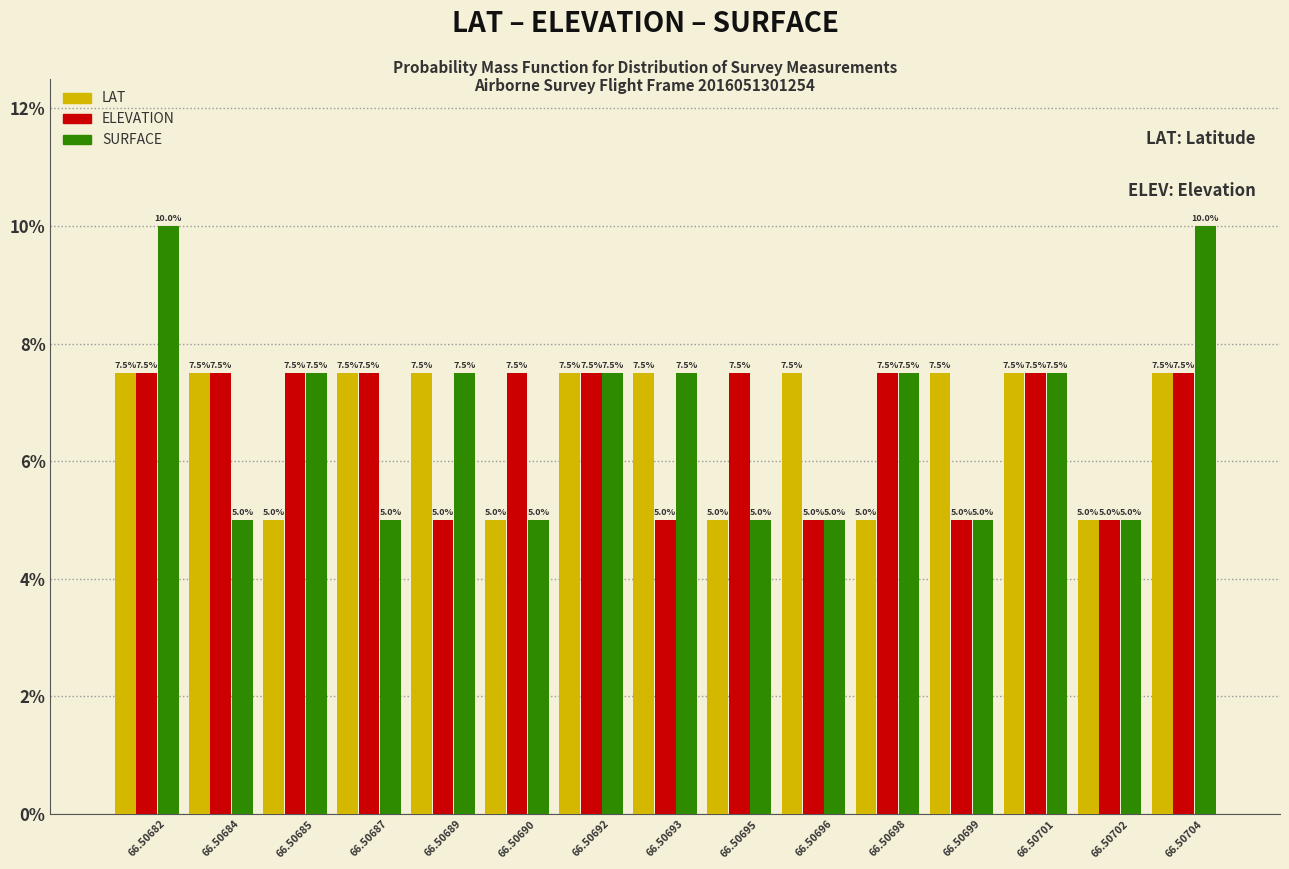

Reading left to right, what are all the values shown in this chart?

LAT: 7.5	7.5	5.0	7.5	7.5	5.0	7.5	7.5	5.0	7.5	5.0	7.5	7.5	5.0	7.5
ELEVATION: 7.5	7.5	7.5	7.5	5.0	7.5	7.5	5.0	7.5	5.0	7.5	5.0	7.5	5.0	7.5
SURFACE: 10.0	5.0	7.5	5.0	7.5	5.0	7.5	7.5	5.0	5.0	7.5	5.0	7.5	5.0	10.0